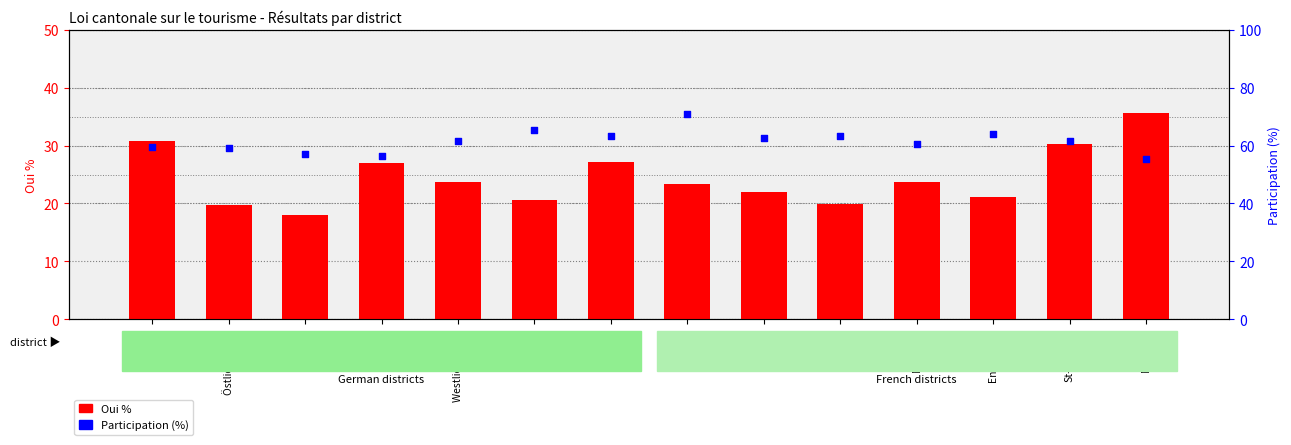

What are all the series names shown in the legend?

Oui %, Participation (%)